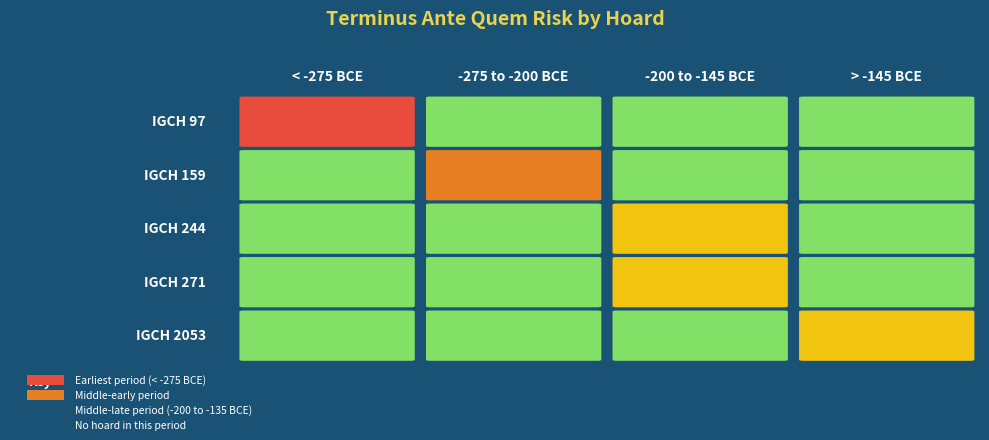

Is it true that IGCH 97 equals -227 at 3?

False